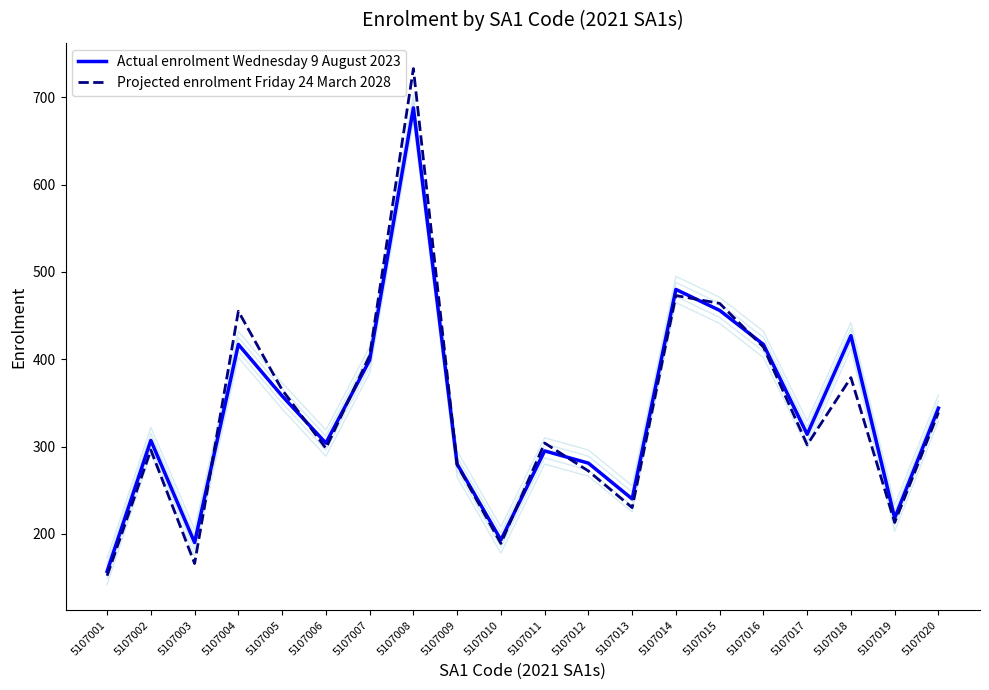

Reading left to right, what are all the values shown in this chart?

Actual enrolment Wednesday 9 August 2023: 5107001=157	5107002=307	5107003=190	5107004=417	5107005=358	5107006=304	5107007=399	5107008=688	5107009=280	5107010=193	5107011=295	5107012=281	5107013=240	5107014=480	5107015=456	5107016=417	5107017=314	5107018=427	5107019=218	5107020=344
Projected enrolment Friday 24 March 2028: 5107001=152	5107002=296	5107003=166	5107004=455	5107005=365	5107006=298	5107007=404	5107008=733	5107009=279	5107010=189	5107011=304	5107012=272	5107013=230	5107014=473	5107015=464	5107016=414	5107017=302	5107018=379	5107019=213	5107020=339